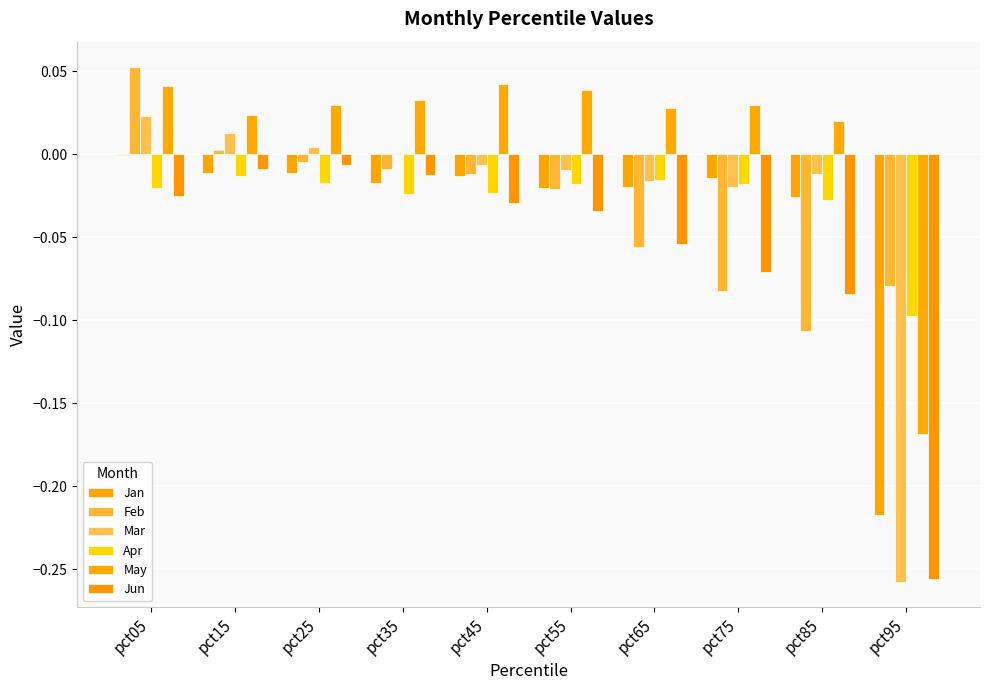

Count the number of data series in this chart.

6